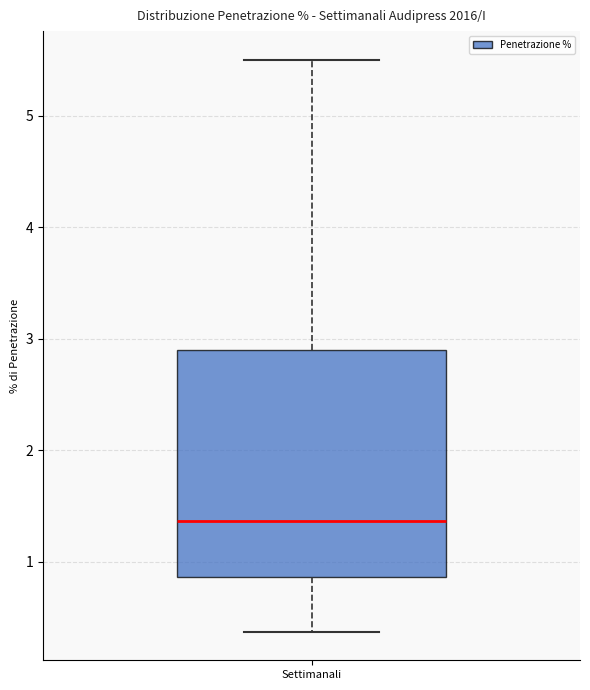

Transcribe this box plot: give where the median line is, the range the box spans, and where the two whiskers end, as read against the y-axis. The values are not printed on the chart, so give them approximately, as read against the axis.

median 1.4, box 0.9 to 2.9, whiskers 0.4 to 5.5